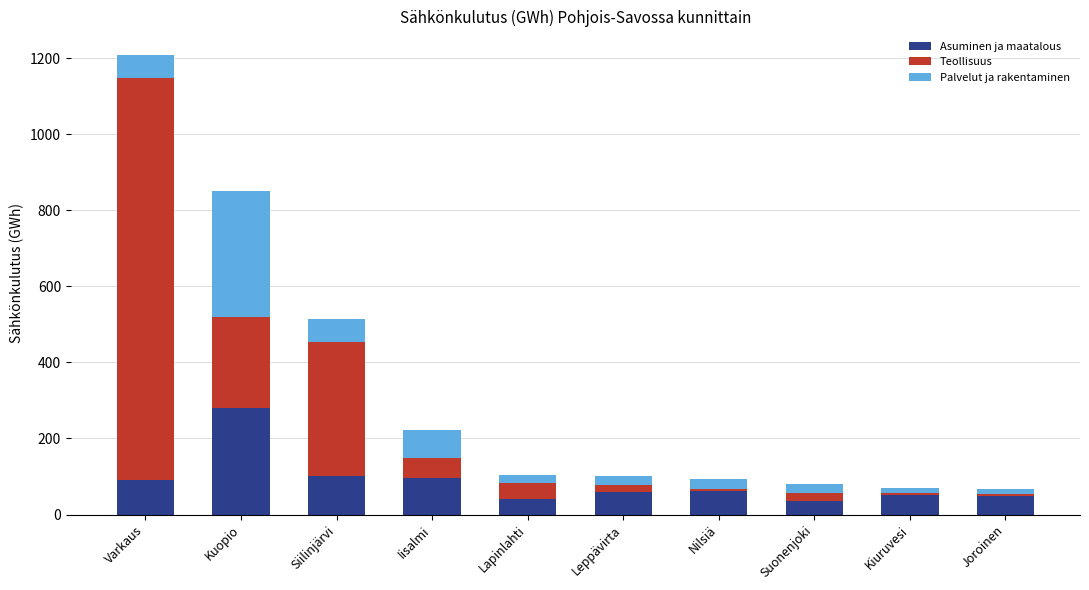

What is the difference between the Asuminen ja maatalous values at Leppävirta and Suonenjoki?

23